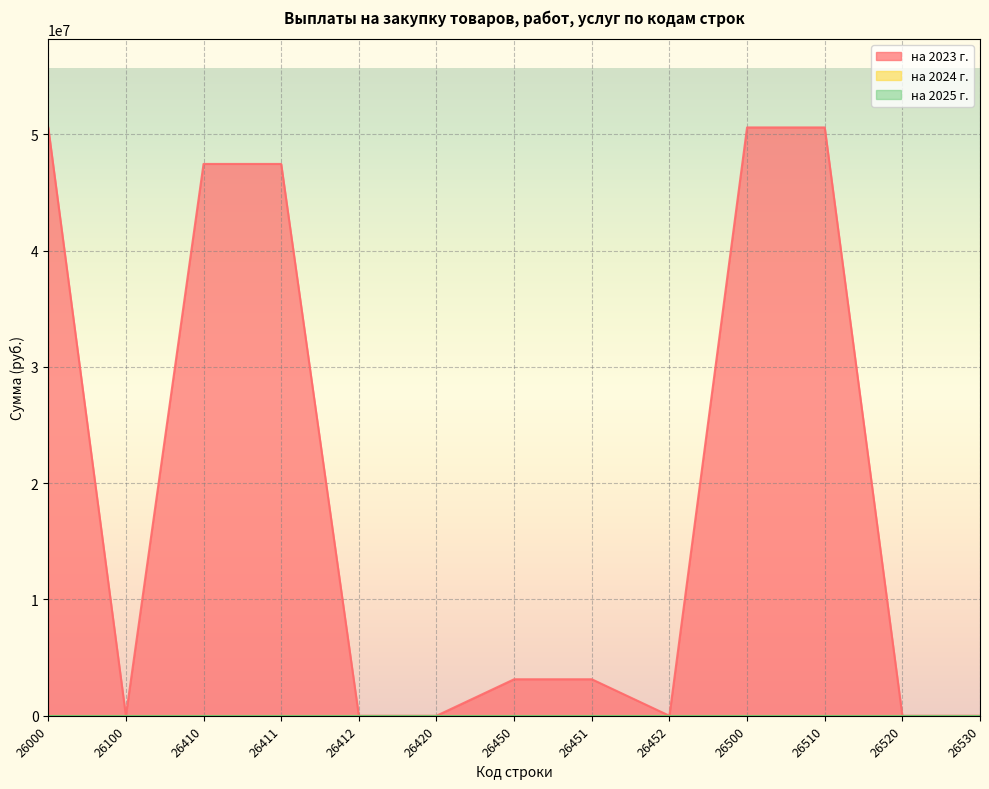

Reading left to right, transcribe all the data shown in this chart.

на 2023 г.: 26000=50596794.7	26100=0.0	26410=47456794.7	26411=47456794.7	26412=0.0	26420=0.0	26450=3140000.0	26451=3140000.0	26452=0.0	26500=50596794.7	26510=50596794.7	26520=0.0	26530=0.0
на 2024 г.: 26000=0.0	26100=0.0	26410=0.0	26411=0.0	26412=0.0	26420=0.0	26450=0.0	26451=0.0	26452=0.0	26500=0.0	26510=0.0	26520=0.0	26530=0.0
на 2025 г.: 26000=0.0	26100=0.0	26410=0.0	26411=0.0	26412=0.0	26420=0.0	26450=0.0	26451=0.0	26452=0.0	26500=0.0	26510=0.0	26520=0.0	26530=0.0